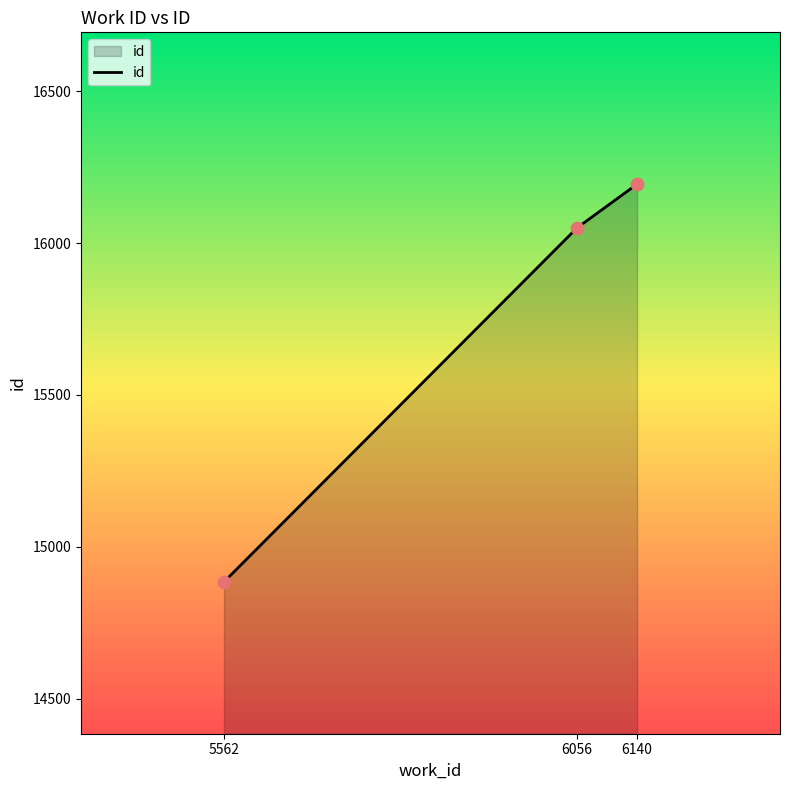

Between 6056 and 6140, which is larger?

6140